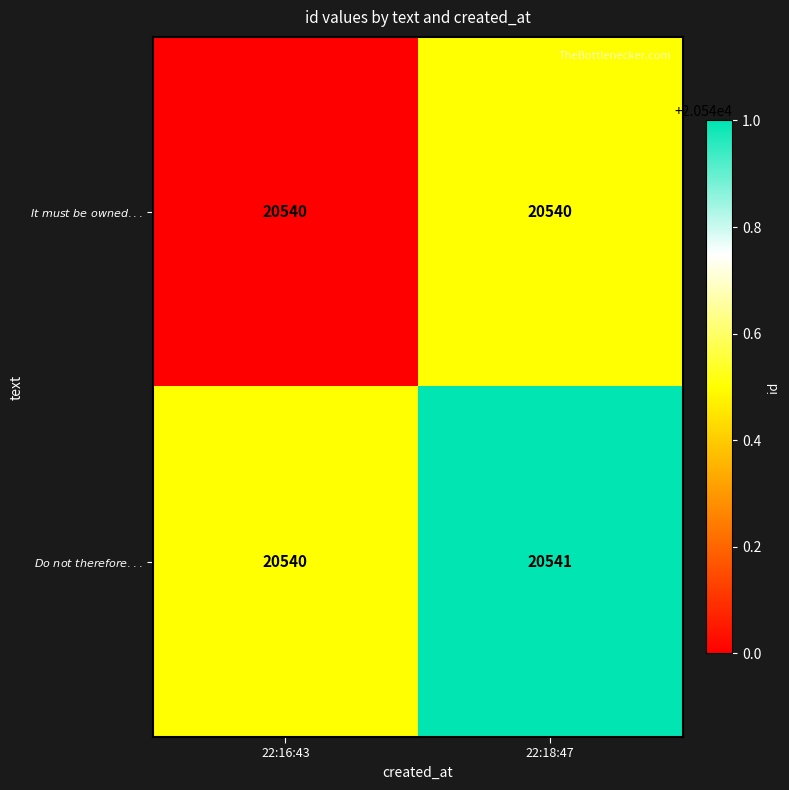

At which category is the sum across all series the highest?

22:18:47